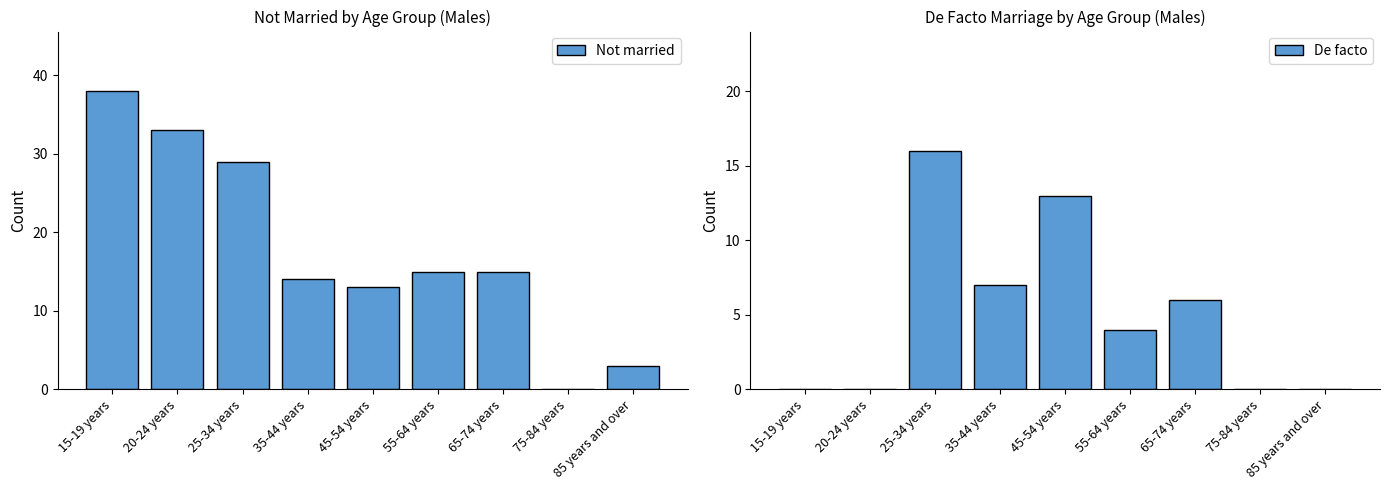

The De facto series shows 4 at 55-64 years. True or false?

True